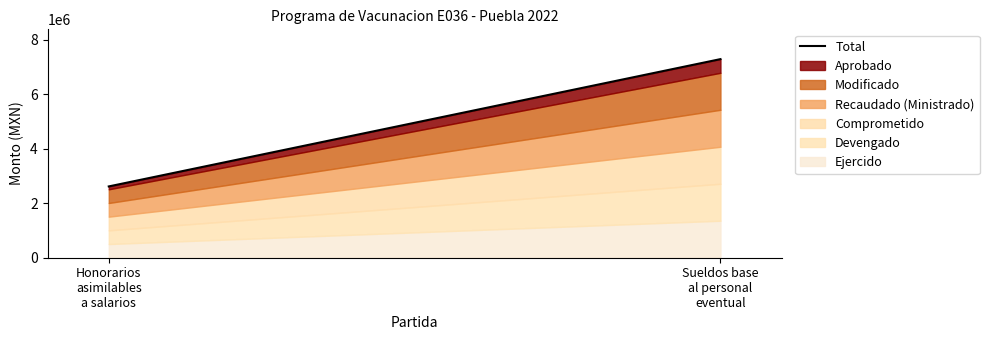

What is the ratio of the value at Sueldos base
al personal
eventual to the value at Honorarios
asimilables
a salarios?

2.8